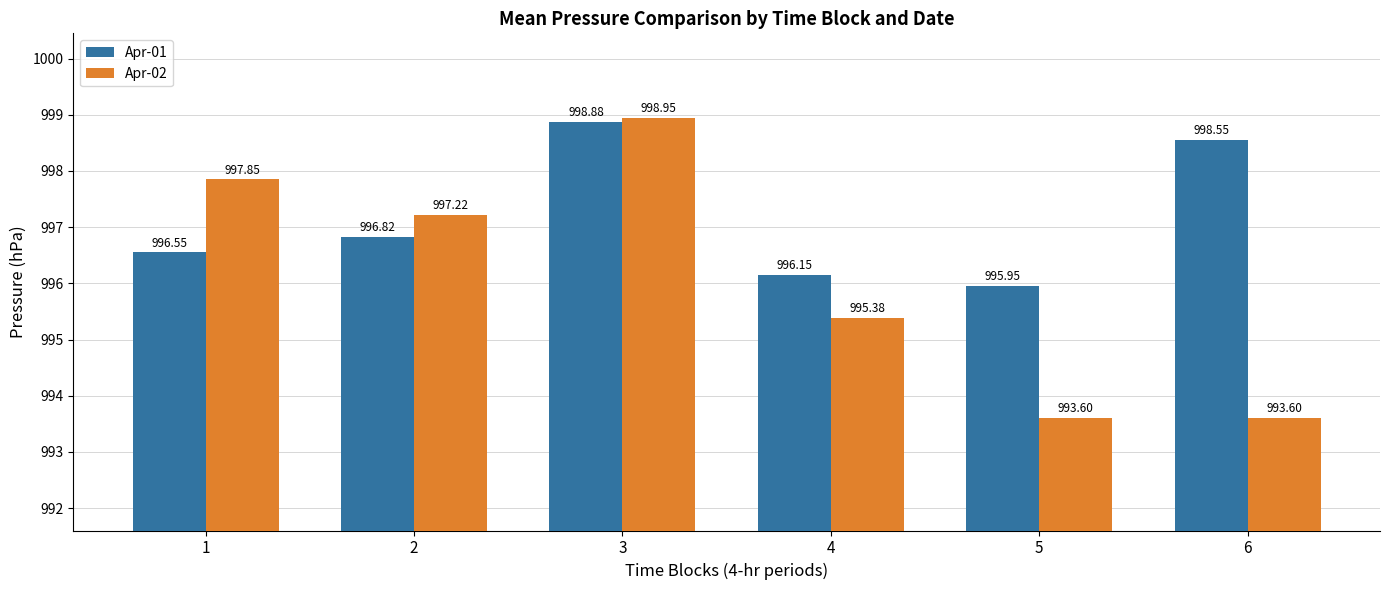

Which series changed the most between 3 and 5?

Apr-02